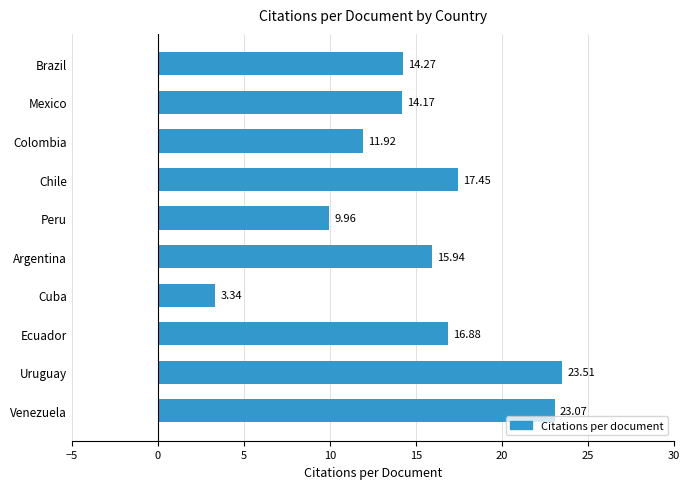

Between Chile and Venezuela, which is larger?

Venezuela